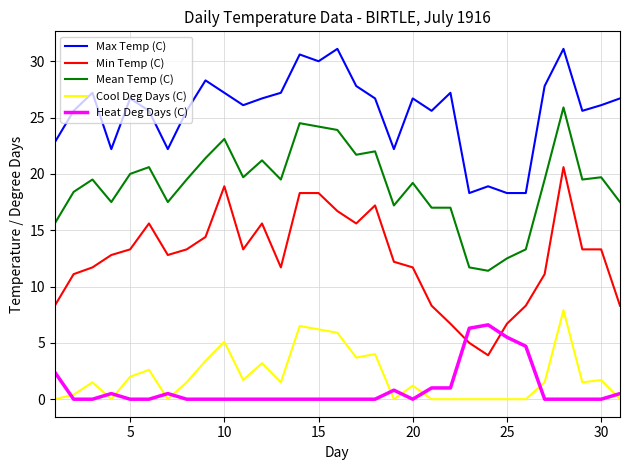

Which series has the largest total across all categories?

Max Temp (C)